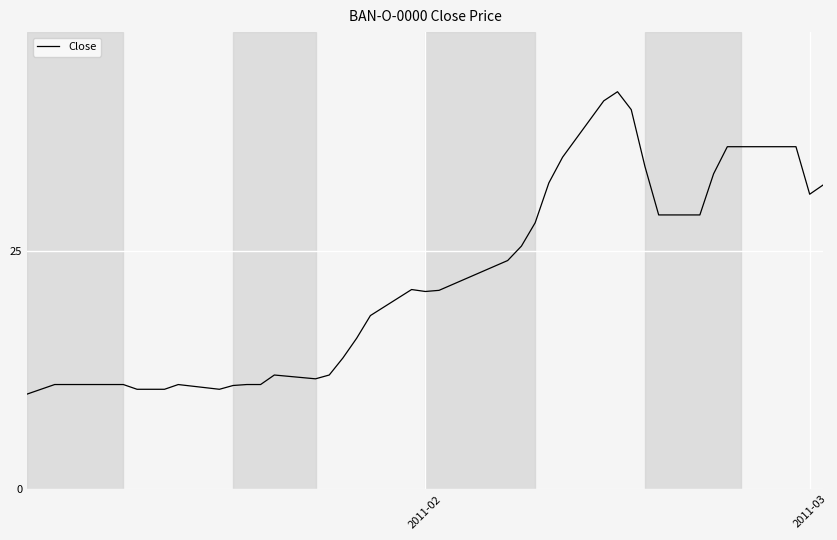

What is the difference between the maximum and minimum values?

31.8